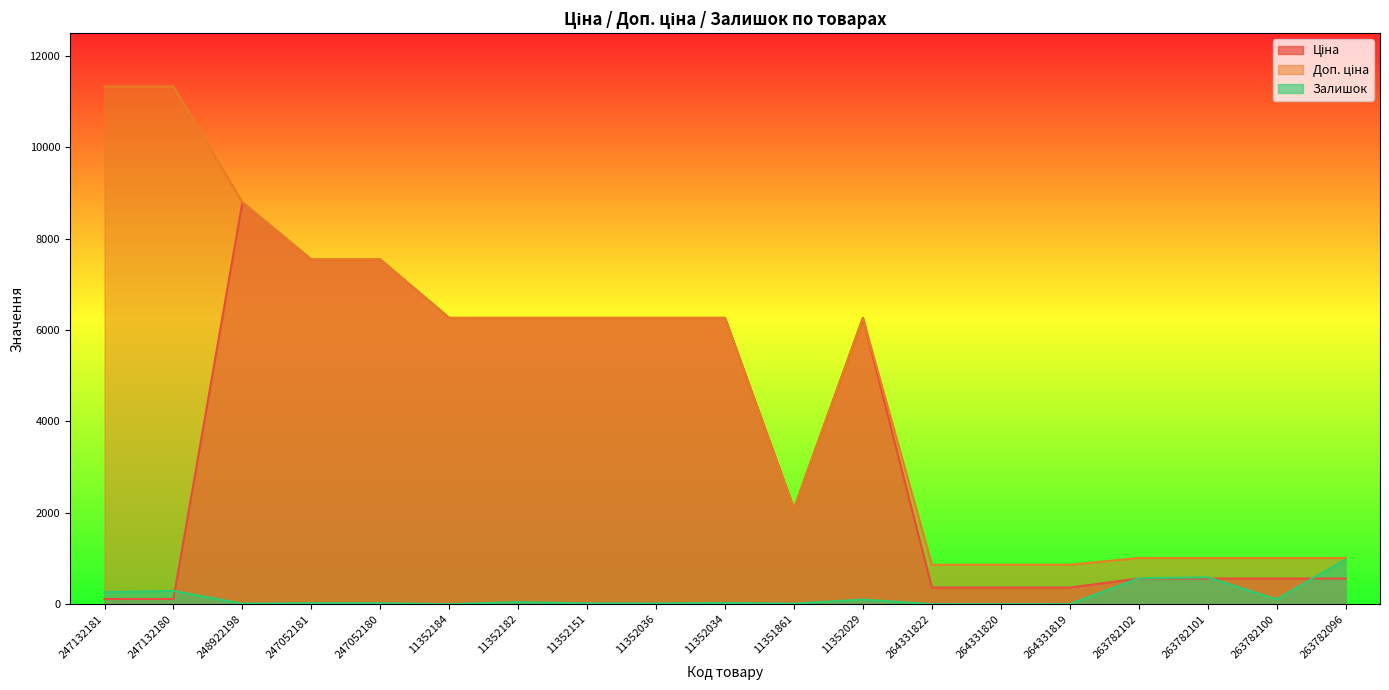

What is the sum of all Залишок values?

3056.0